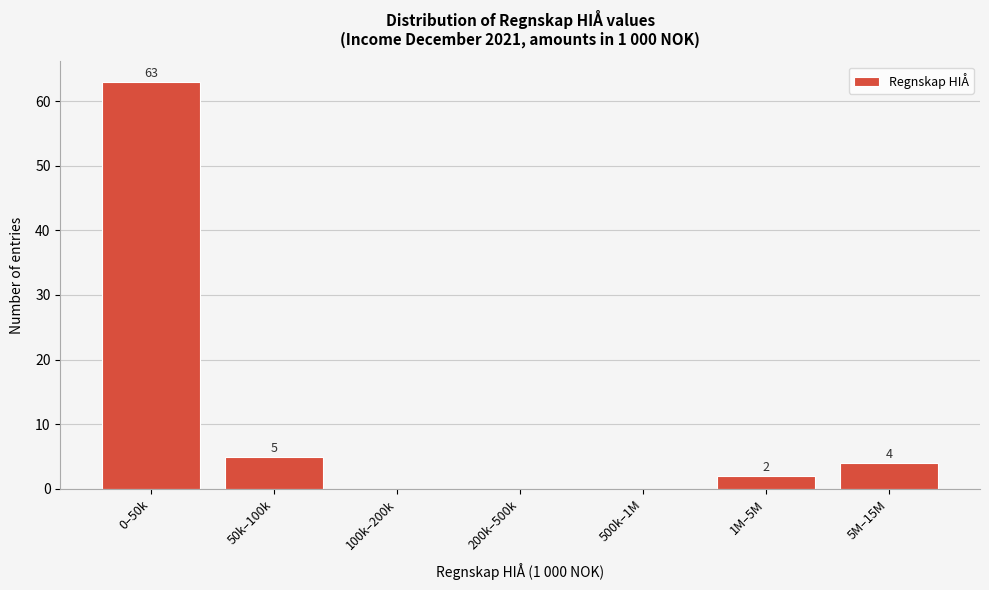

At which label is the value closest to 31?

50k–100k